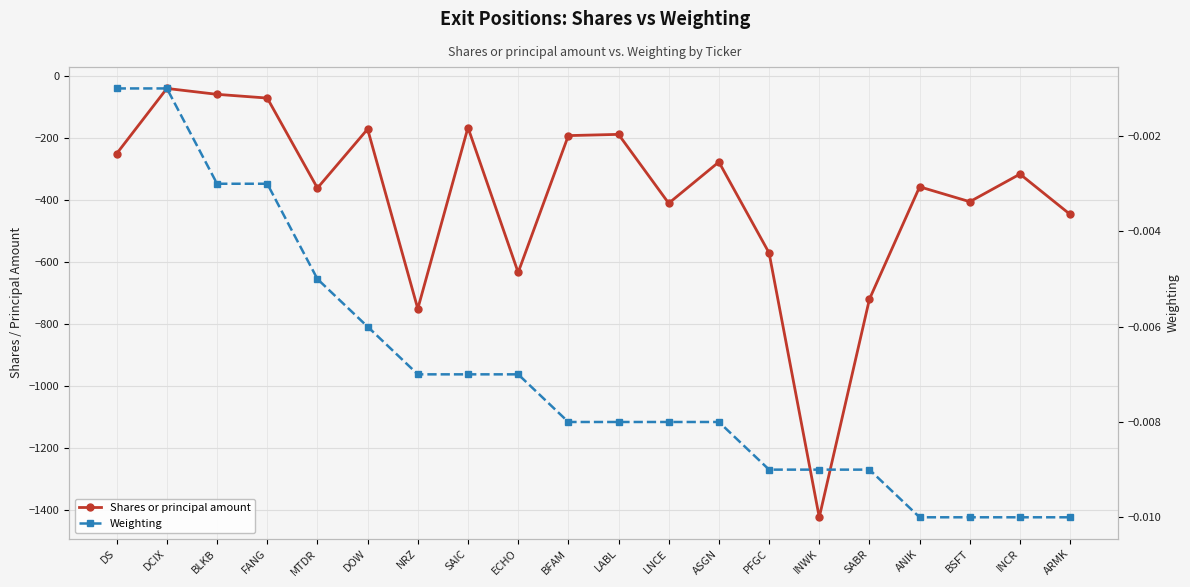

Which category has the lowest value across all series?

INWK